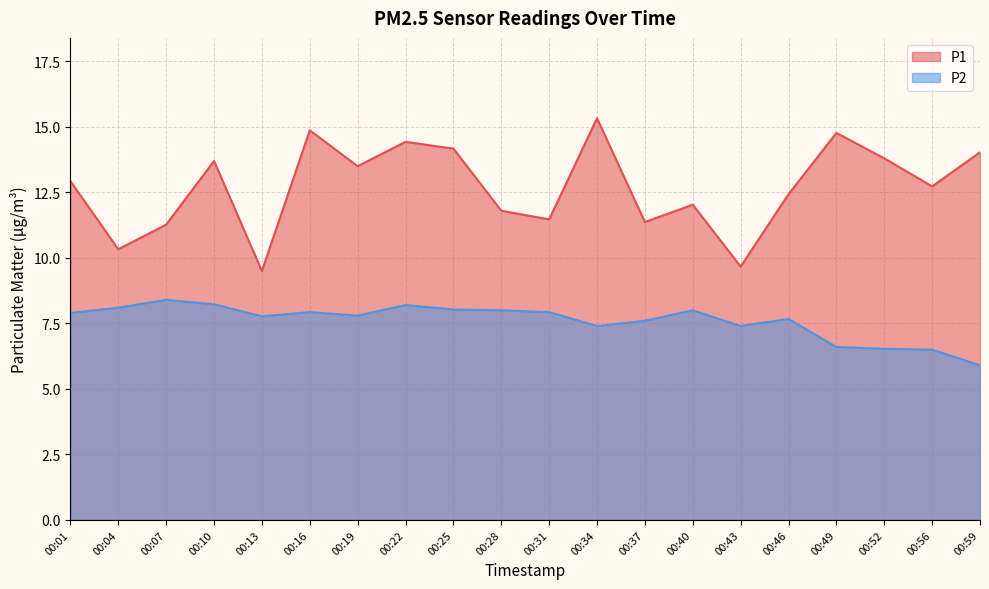

What is the difference between the maximum and minimum values in the P1 series?

5.8